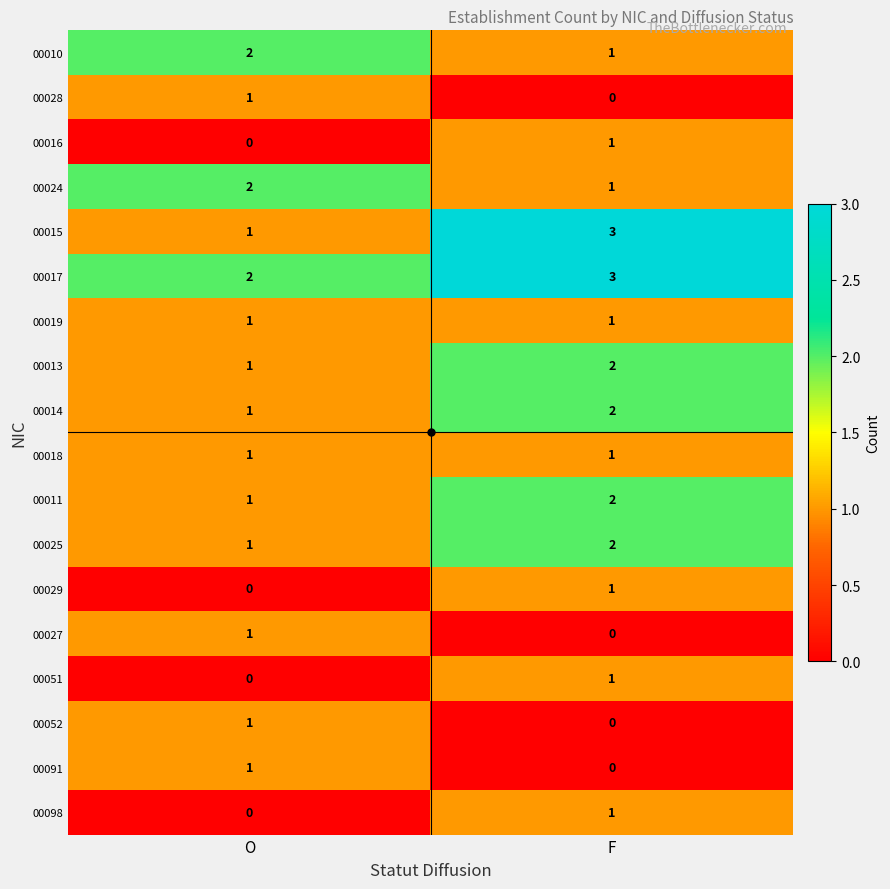

List the labels in order of 00015 value, largest first.

F, O